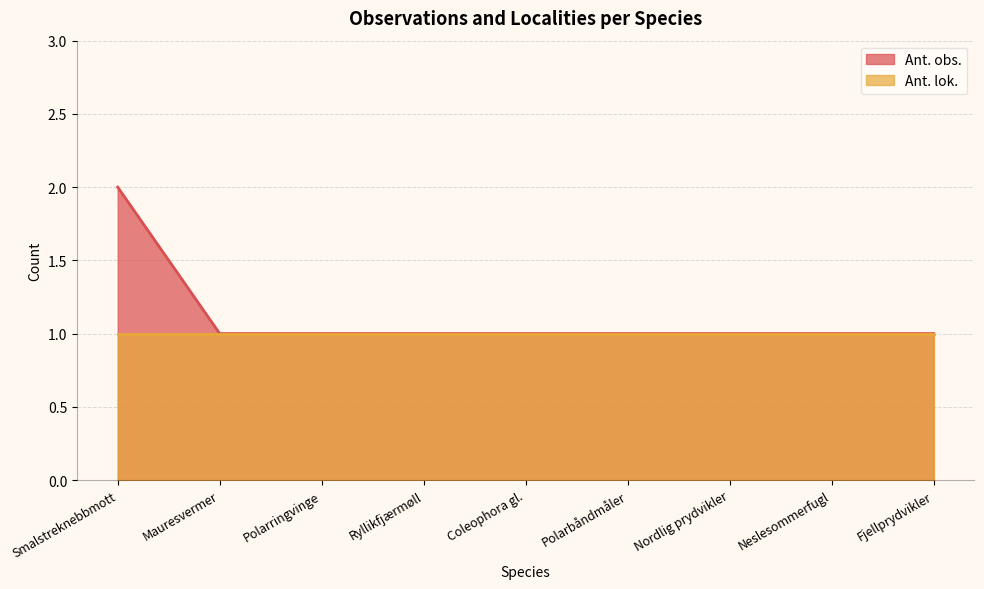

What is the maximum value shown in the chart?

2